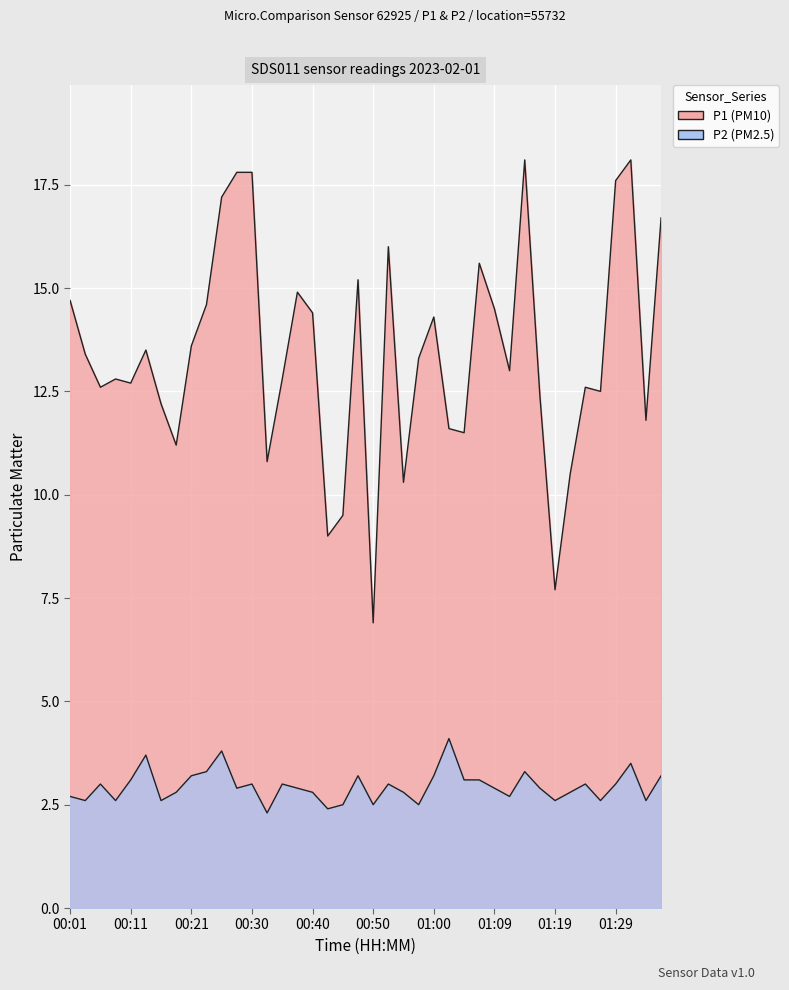

What is the difference between the maximum and minimum values in the P1 series?

11.2